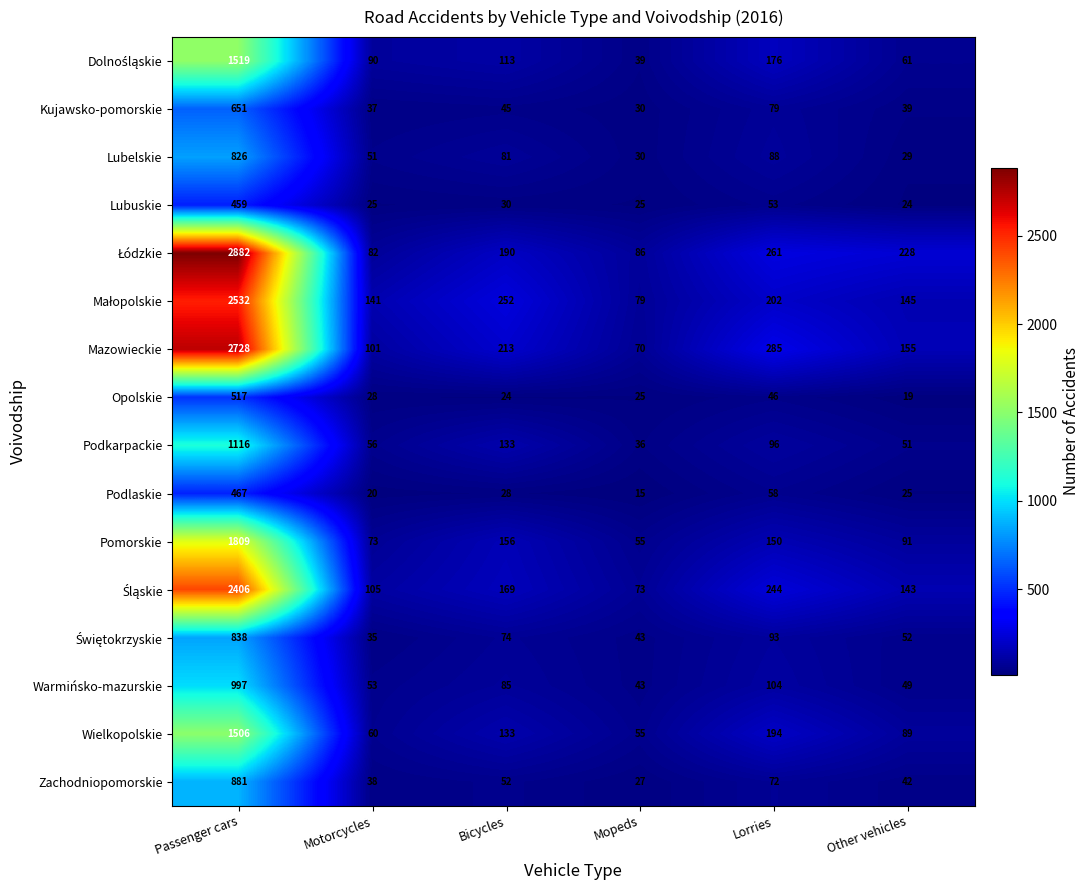

True or false: Warmińsko-mazurskie has a value of 49 at Other vehicles.

True